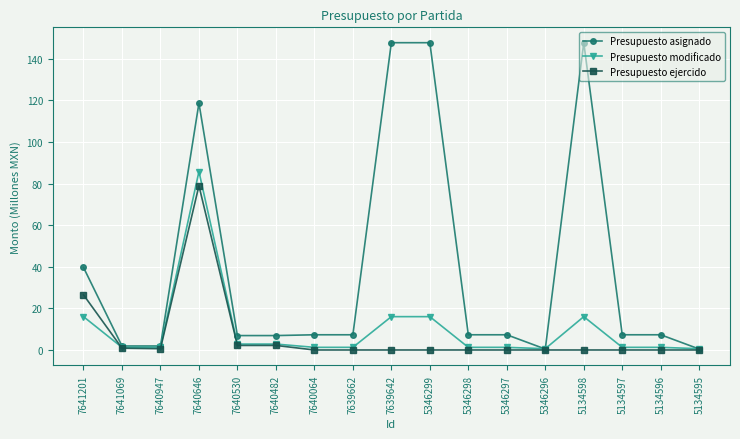

What is the highest value of the Presupuesto ejercido series?

79.0